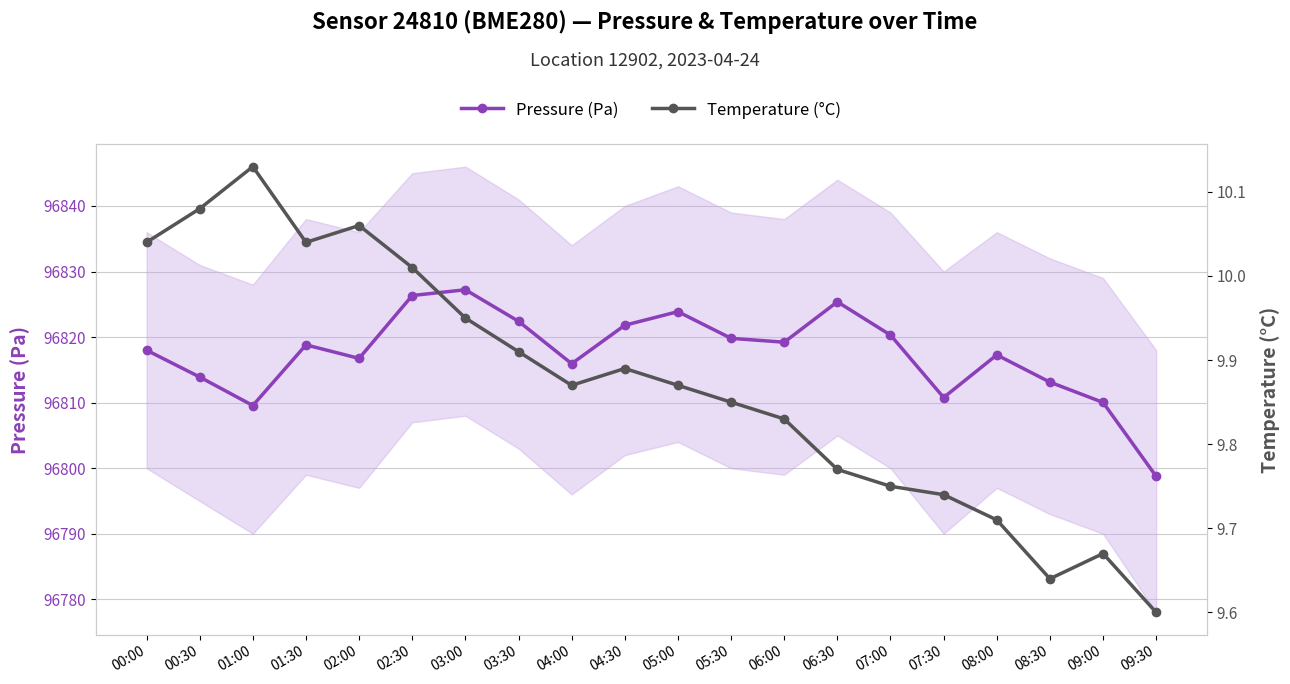

Which series changed the most between 00:30 and 04:00?

Pressure (Pa)